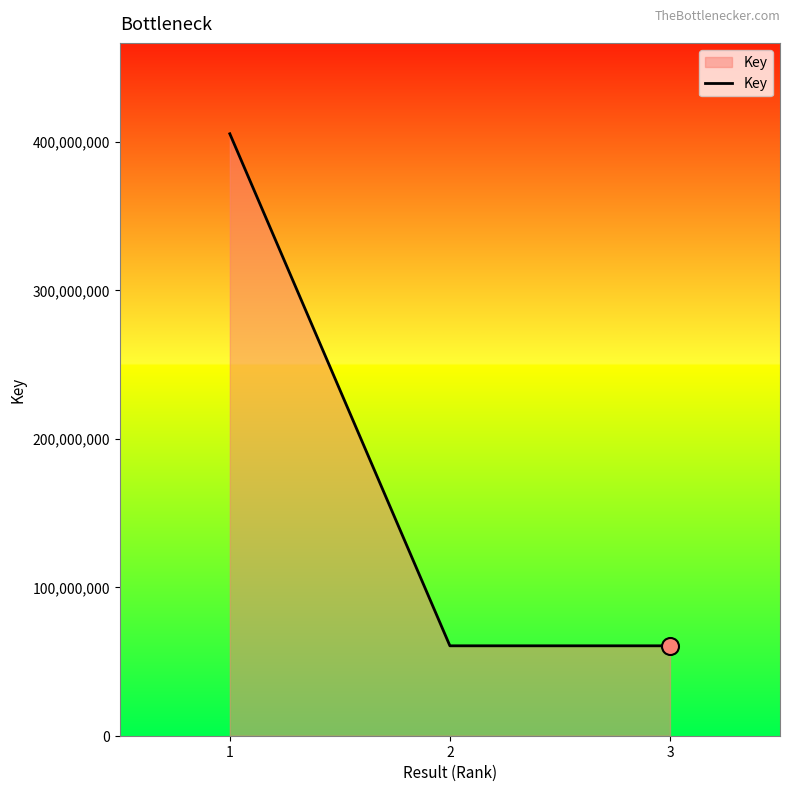

What is the ratio of the value at 3 to the value at 1?

0.1